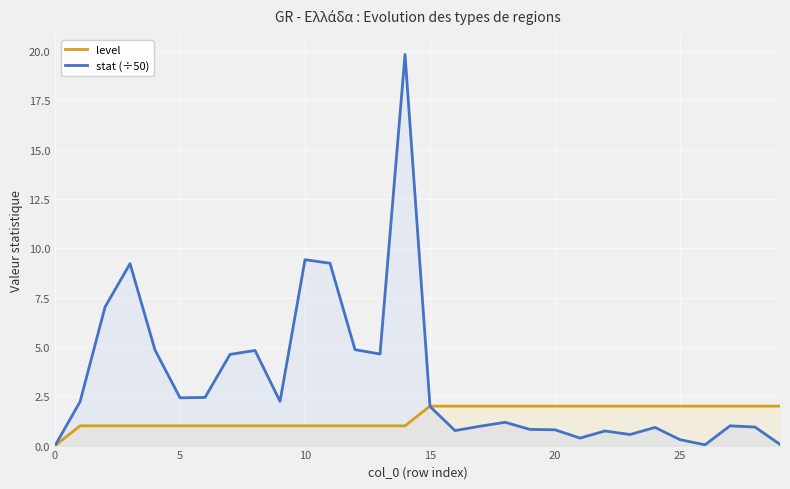

Which series has the largest total across all categories?

stat (÷50)